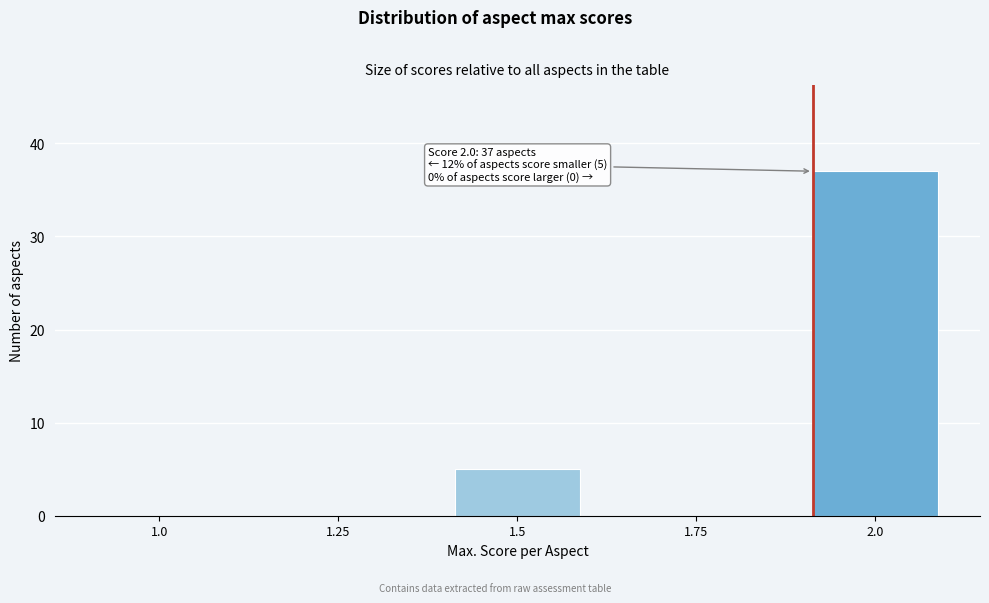

Reading left to right, what are all the values shown in this chart?

1.0=0	1.25=0	1.5=5	1.75=0	2.0=37